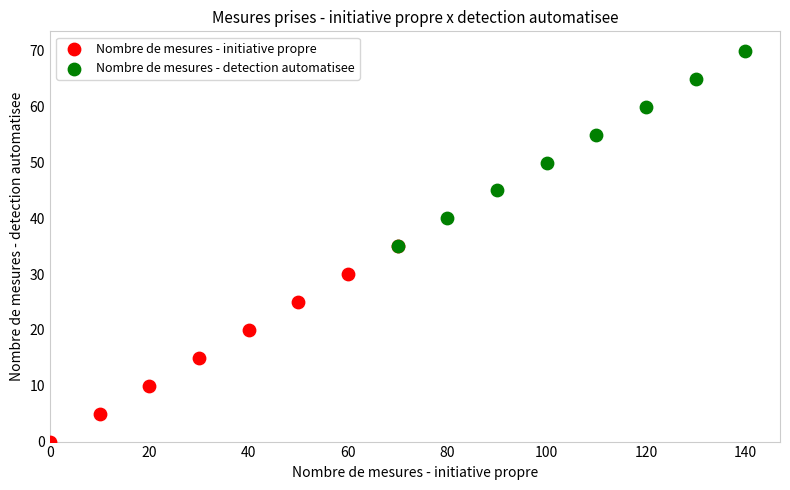

Which series reaches the maximum Y coordinate?

Nombre de mesures - detection automatisee